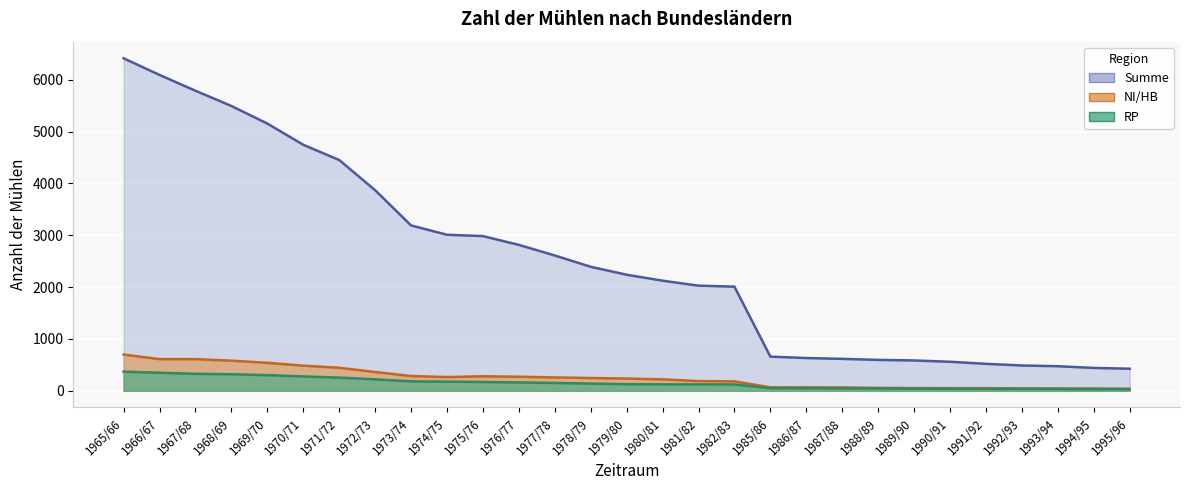

Which series has the largest total across all categories?

Summe